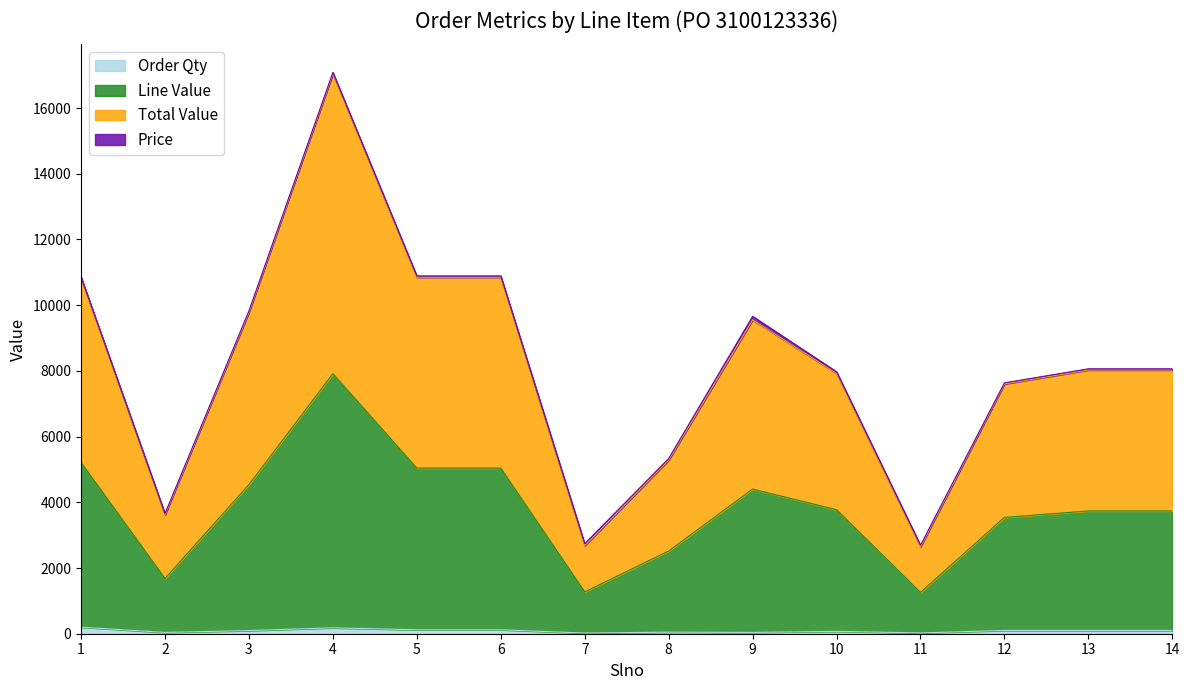

What value does the Order Qty series have at 10?

72.0